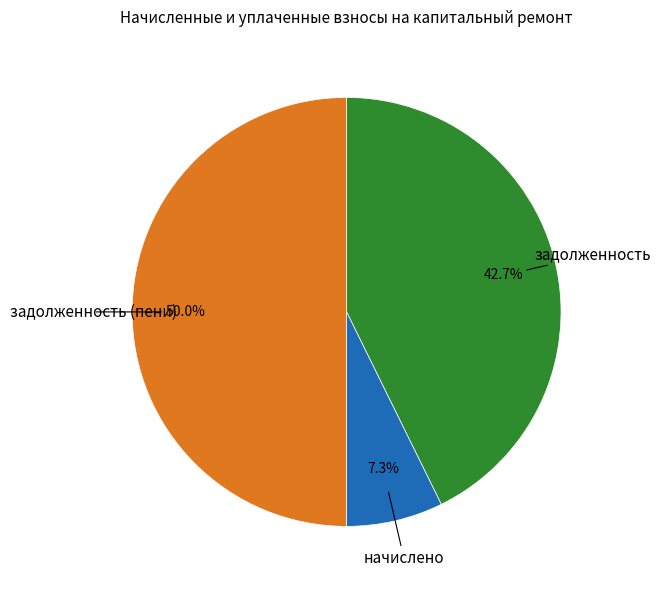

Count the number of slices in the pie.

3